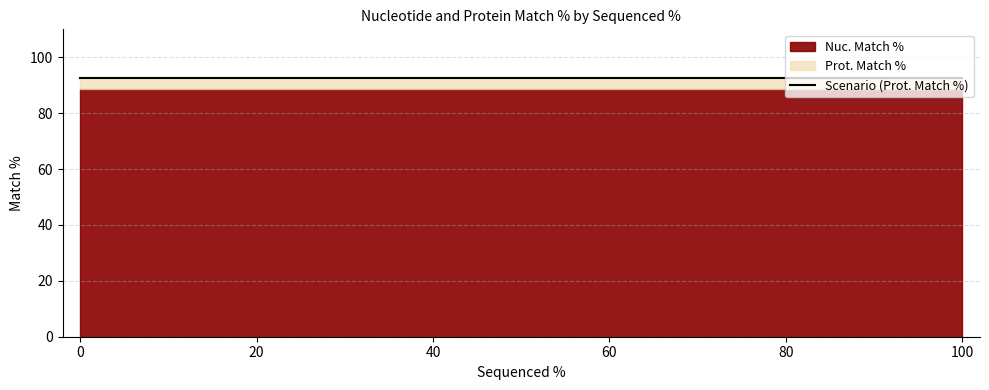

What is the total value across all series at 100?

181.4